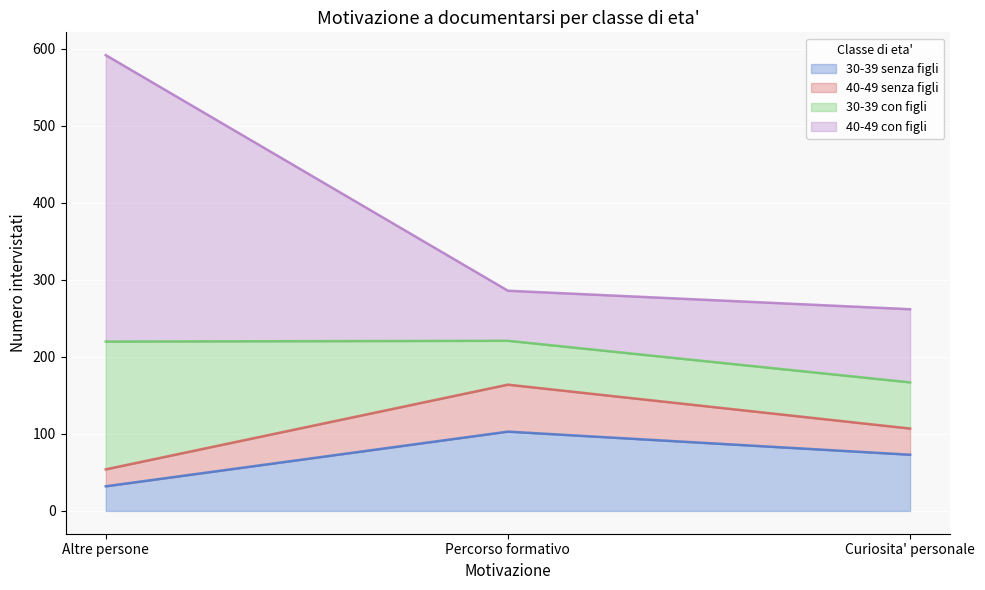

Reading right to left, what are the values for 30-39 senza figli?

Curiosita' personale=73	Percorso formativo=103	Altre persone=32